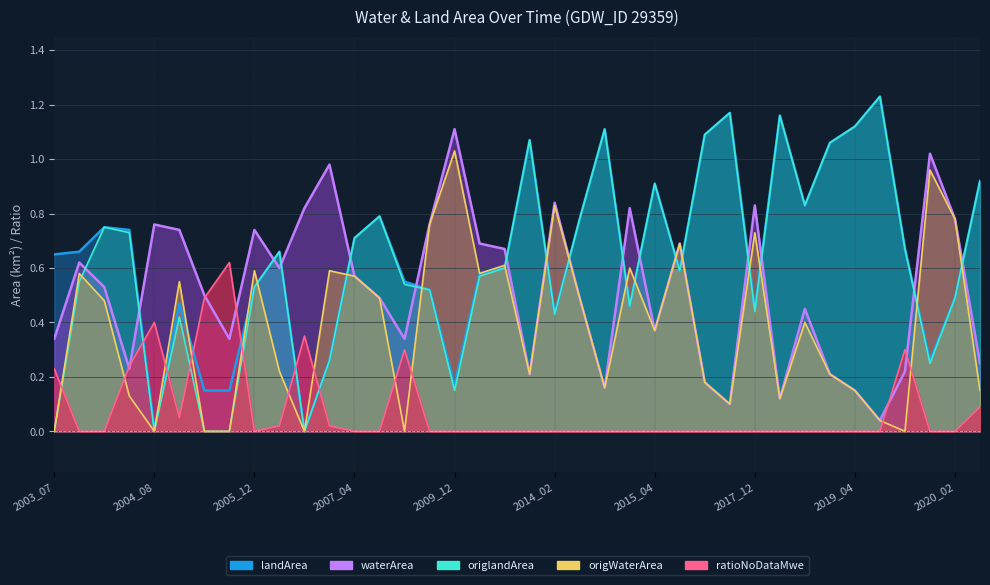

Reading left to right, extract all data points from this chart.

waterArea: 2003_07=0.3	2003_12=0.6	2004_02=0.5	2004_07=0.2	2004_08=0.8	2005_04=0.7	2005_06=0.5	2005_07=0.3	2005_12=0.7	2006_02=0.6	2006_04=0.8	2007_02=1.0	2007_04=0.6	2007_05=0.5	2008_07=0.3	2009_02=0.8	2009_12=1.1	2010_02=0.7	2011_01=0.7	2011_05=0.2	2014_02=0.8	2014_04=0.5	2014_07=0.2	2015_01=0.8	2015_04=0.4	2016_01=0.7	2016_05=0.2	2016_06=0.1	2017_12=0.8	2018_05=0.1	2019_02=0.5	2019_03=0.2	2019_04=0.1	2019_05=0.0	2019_07=0.2	2020_01=1.0	2020_02=0.8	2020_06=0.2
landArea: 2003_07=0.7	2003_12=0.7	2004_02=0.8	2004_07=0.7	2004_08=0.0	2005_04=0.5	2005_06=0.1	2005_07=0.1	2005_12=0.5	2006_02=0.7	2006_04=0.0	2007_02=0.3	2007_04=0.7	2007_05=0.8	2008_07=0.6	2009_02=0.5	2009_12=0.2	2010_02=0.6	2011_01=0.6	2011_05=1.1	2014_02=0.4	2014_04=0.8	2014_07=1.1	2015_01=0.5	2015_04=0.9	2016_01=0.6	2016_05=1.1	2016_06=1.2	2017_12=0.5	2018_05=1.2	2019_02=0.8	2019_03=1.1	2019_04=1.1	2019_05=1.2	2019_07=0.7	2020_01=0.3	2020_02=0.5	2020_06=0.9
origWaterArea: 2003_07=0.0	2003_12=0.6	2004_02=0.5	2004_07=0.1	2004_08=0.0	2005_04=0.6	2005_06=0.0	2005_07=0.0	2005_12=0.6	2006_02=0.2	2006_04=0.0	2007_02=0.6	2007_04=0.6	2007_05=0.5	2008_07=0.0	2009_02=0.8	2009_12=1.0	2010_02=0.6	2011_01=0.6	2011_05=0.2	2014_02=0.8	2014_04=0.5	2014_07=0.2	2015_01=0.6	2015_04=0.4	2016_01=0.7	2016_05=0.2	2016_06=0.1	2017_12=0.7	2018_05=0.1	2019_02=0.4	2019_03=0.2	2019_04=0.1	2019_05=0.0	2019_07=0.0	2020_01=1.0	2020_02=0.8	2020_06=0.1
origlandArea: 2003_07=0.0	2003_12=0.6	2004_02=0.8	2004_07=0.7	2004_08=0.0	2005_04=0.4	2005_06=0.0	2005_07=0.0	2005_12=0.5	2006_02=0.7	2006_04=0.0	2007_02=0.3	2007_04=0.7	2007_05=0.8	2008_07=0.5	2009_02=0.5	2009_12=0.1	2010_02=0.6	2011_01=0.6	2011_05=1.1	2014_02=0.4	2014_04=0.8	2014_07=1.1	2015_01=0.5	2015_04=0.9	2016_01=0.6	2016_05=1.1	2016_06=1.2	2017_12=0.4	2018_05=1.2	2019_02=0.8	2019_03=1.1	2019_04=1.1	2019_05=1.2	2019_07=0.7	2020_01=0.2	2020_02=0.5	2020_06=0.9
ratioNoDataMwe: 2003_07=0.2	2003_12=0.0	2004_02=0.0	2004_07=0.2	2004_08=0.4	2005_04=0.1	2005_06=0.5	2005_07=0.6	2005_12=0.0	2006_02=0.0	2006_04=0.3	2007_02=0.0	2007_04=0.0	2007_05=0.0	2008_07=0.3	2009_02=0.0	2009_12=0.0	2010_02=0.0	2011_01=0.0	2011_05=0.0	2014_02=0.0	2014_04=0.0	2014_07=0.0	2015_01=0.0	2015_04=0.0	2016_01=0.0	2016_05=0.0	2016_06=0.0	2017_12=0.0	2018_05=0.0	2019_02=0.0	2019_03=0.0	2019_04=0.0	2019_05=0.0	2019_07=0.3	2020_01=0.0	2020_02=0.0	2020_06=0.1